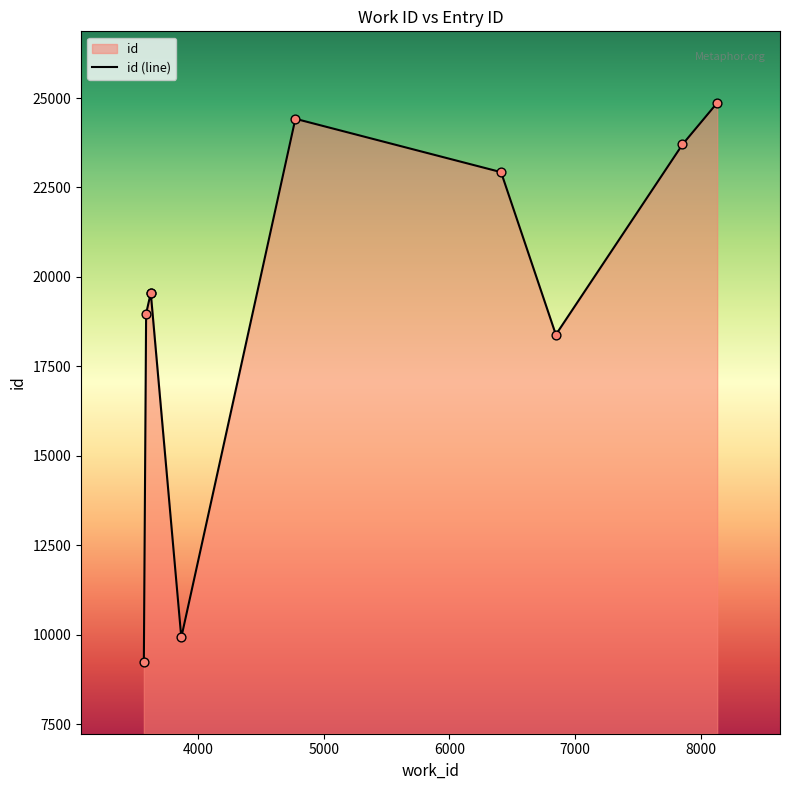

What is the ratio of the value at 6847 to the value at 3568?

2.0